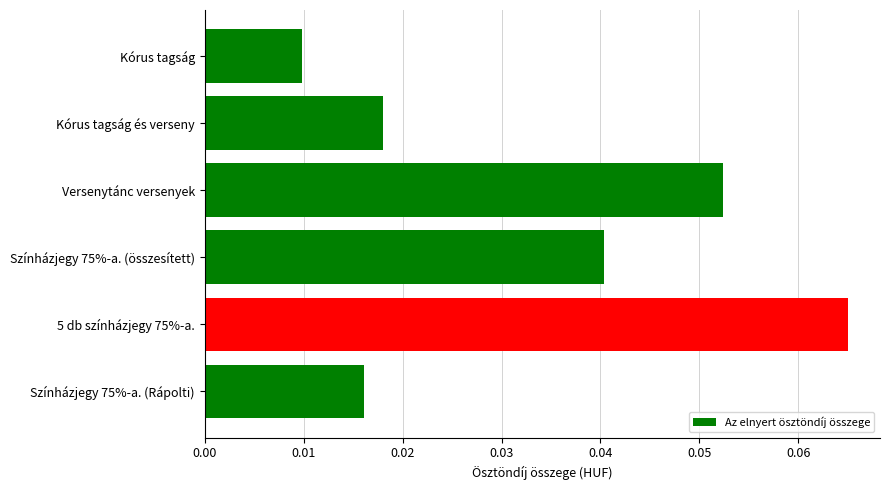

Which label corresponds to the smallest value in the chart?

Kórus tagság